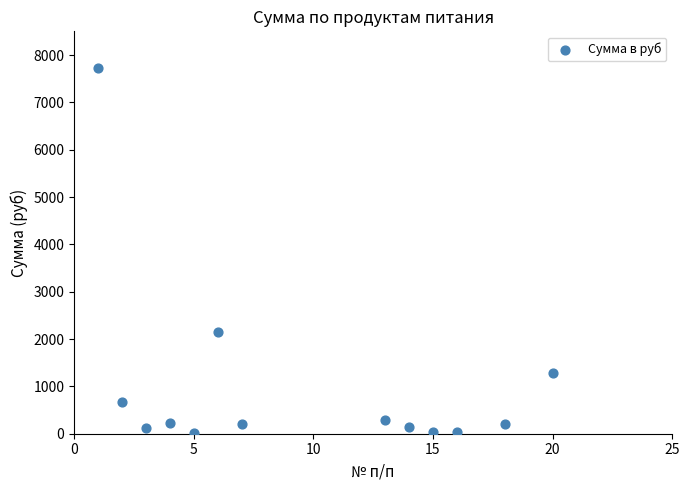

What Y value in the scatter plot is closest to 3864?

2150.6